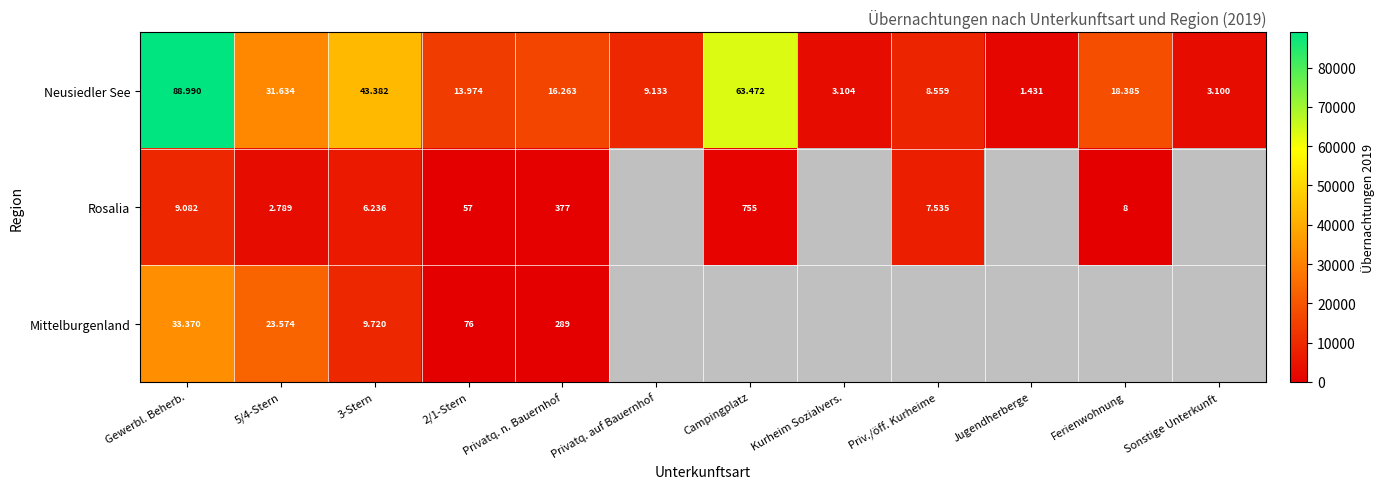

Which label corresponds to the smallest value in the chart?

Ferienwohnung